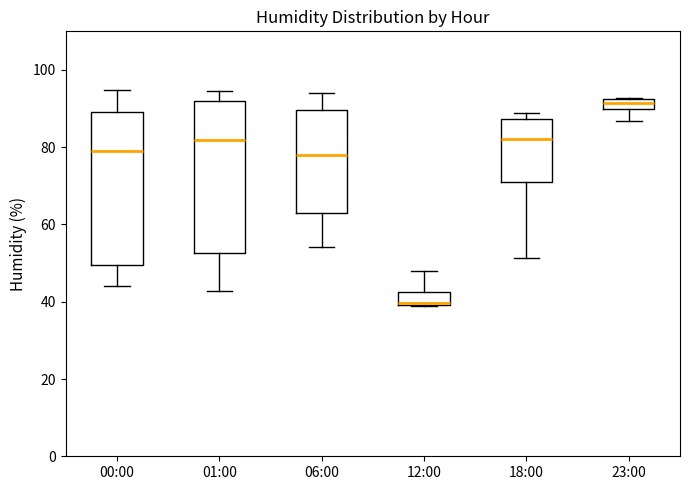

Which box has the lowest median line?

12:00